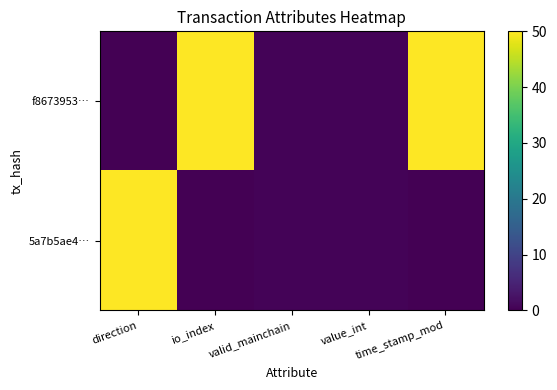

List the series in order of their peak value, lowest first.

f8673953…, 5a7b5ae4…